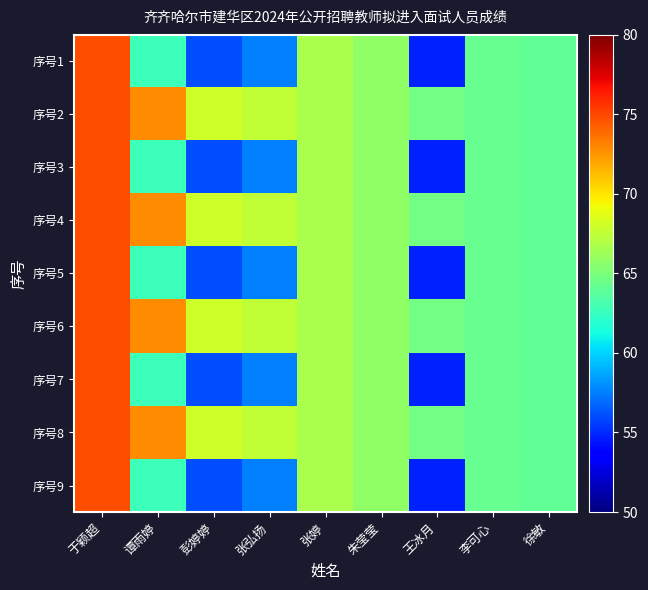

Reading left to right, list all the values displayed in this chart.

序号1: 于颖超=74.8	谭雨婷=62.8	彭婷婷=56.0	张弘扬=57.5	张婷=66.8	朱莹莹=65.8	王冰月=54.8	李可心=64.2	徐敏=64.0
序号2: 于颖超=74.8	谭雨婷=72.8	彭婷婷=68.0	张弘扬=67.5	张婷=66.8	朱莹莹=65.8	王冰月=64.8	李可心=64.2	徐敏=64.0
序号3: 于颖超=74.8	谭雨婷=62.8	彭婷婷=56.0	张弘扬=57.5	张婷=66.8	朱莹莹=65.8	王冰月=54.8	李可心=64.2	徐敏=64.0
序号4: 于颖超=74.8	谭雨婷=72.8	彭婷婷=68.0	张弘扬=67.5	张婷=66.8	朱莹莹=65.8	王冰月=64.8	李可心=64.2	徐敏=64.0
序号5: 于颖超=74.8	谭雨婷=62.8	彭婷婷=56.0	张弘扬=57.5	张婷=66.8	朱莹莹=65.8	王冰月=54.8	李可心=64.2	徐敏=64.0
序号6: 于颖超=74.8	谭雨婷=72.8	彭婷婷=68.0	张弘扬=67.5	张婷=66.8	朱莹莹=65.8	王冰月=64.8	李可心=64.2	徐敏=64.0
序号7: 于颖超=74.8	谭雨婷=62.8	彭婷婷=56.0	张弘扬=57.5	张婷=66.8	朱莹莹=65.8	王冰月=54.8	李可心=64.2	徐敏=64.0
序号8: 于颖超=74.8	谭雨婷=72.8	彭婷婷=68.0	张弘扬=67.5	张婷=66.8	朱莹莹=65.8	王冰月=64.8	李可心=64.2	徐敏=64.0
序号9: 于颖超=74.8	谭雨婷=62.8	彭婷婷=56.0	张弘扬=57.5	张婷=66.8	朱莹莹=65.8	王冰月=54.8	李可心=64.2	徐敏=64.0